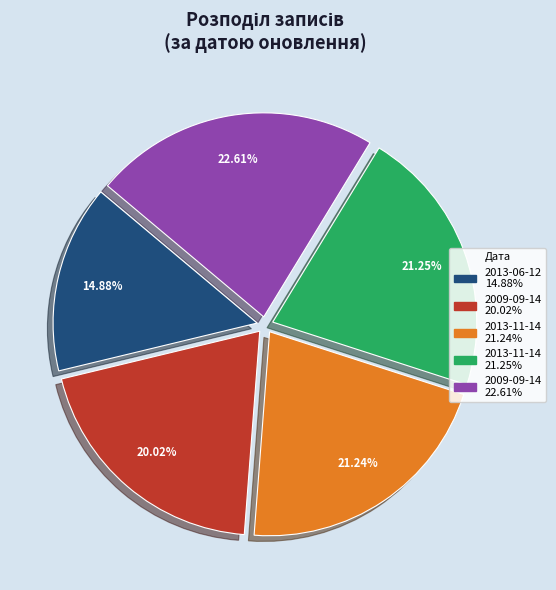

Is there any slice that represents more than half of the pie?

No